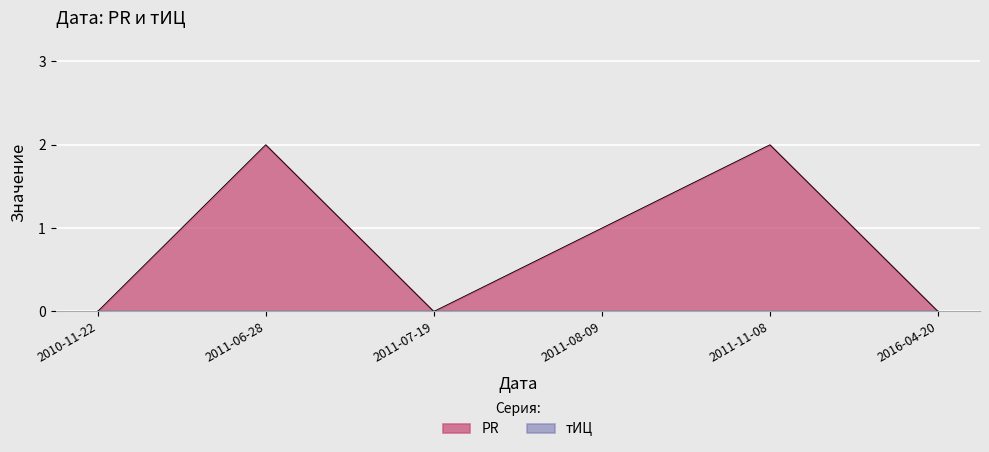

Reading right to left, extract all data points from this chart.

2016-04-20=0	2011-11-08=2	2011-08-09=1	2011-07-19=0	2011-06-28=2	2010-11-22=0